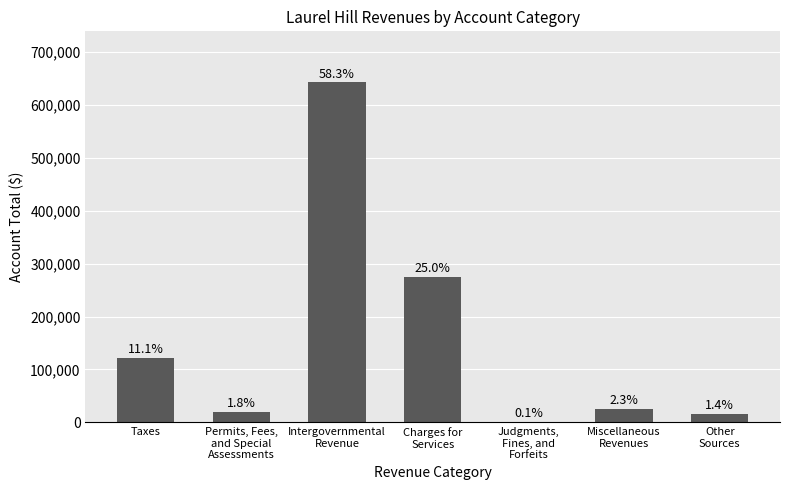

Are the bars horizontal?

No